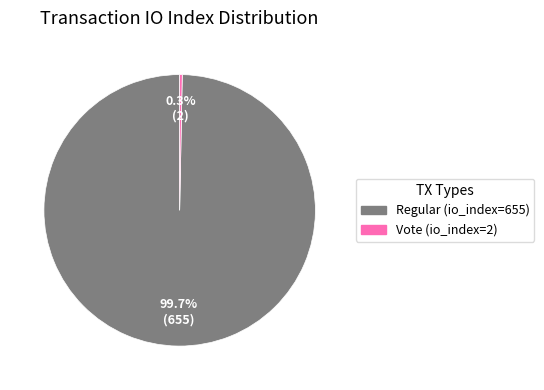

Is there any slice that represents more than half of the pie?

Yes